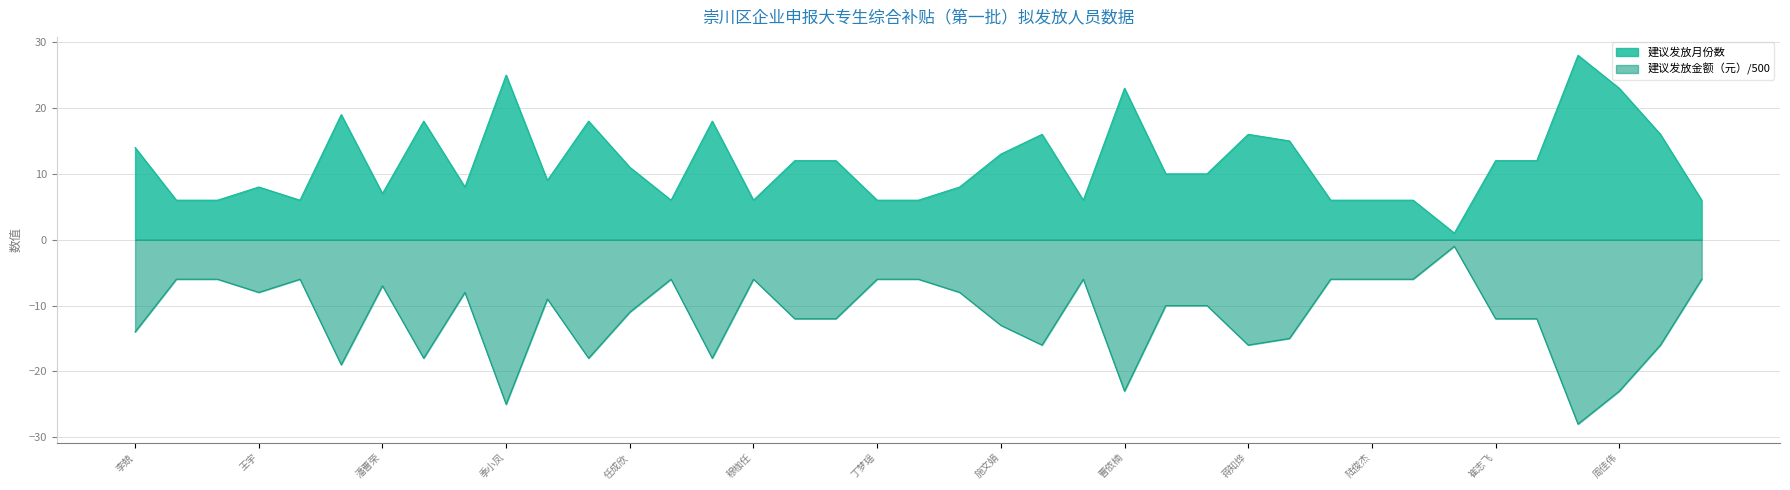

The 建议发放月份数 series shows 9 at 韦纯鹏. True or false?

True